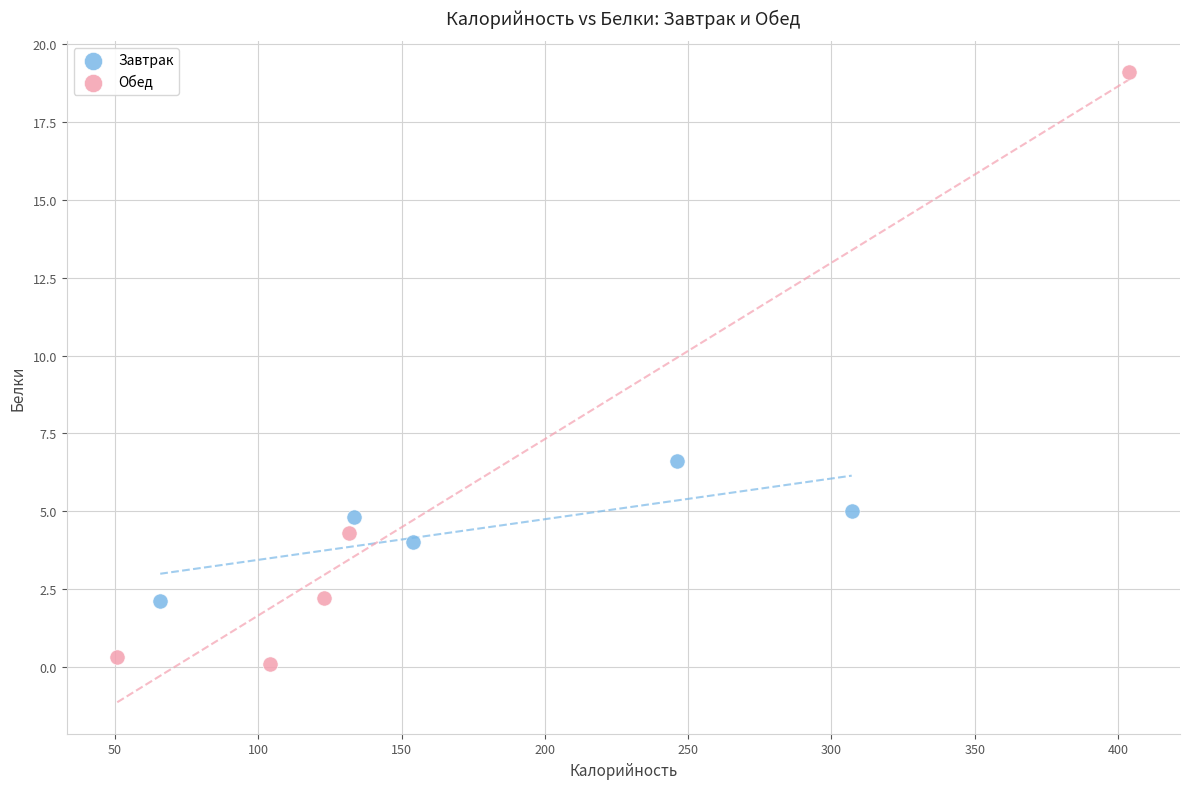

What are all the series names shown in the legend?

Завтрак, Обед